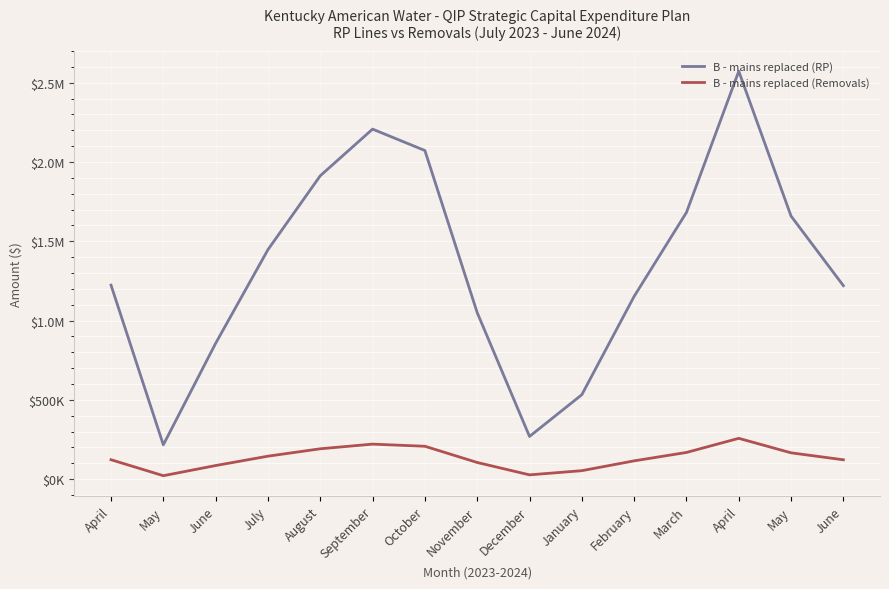

True or false: B - mains replaced (Removals) and B - mains replaced (RP) cross at least once.

False